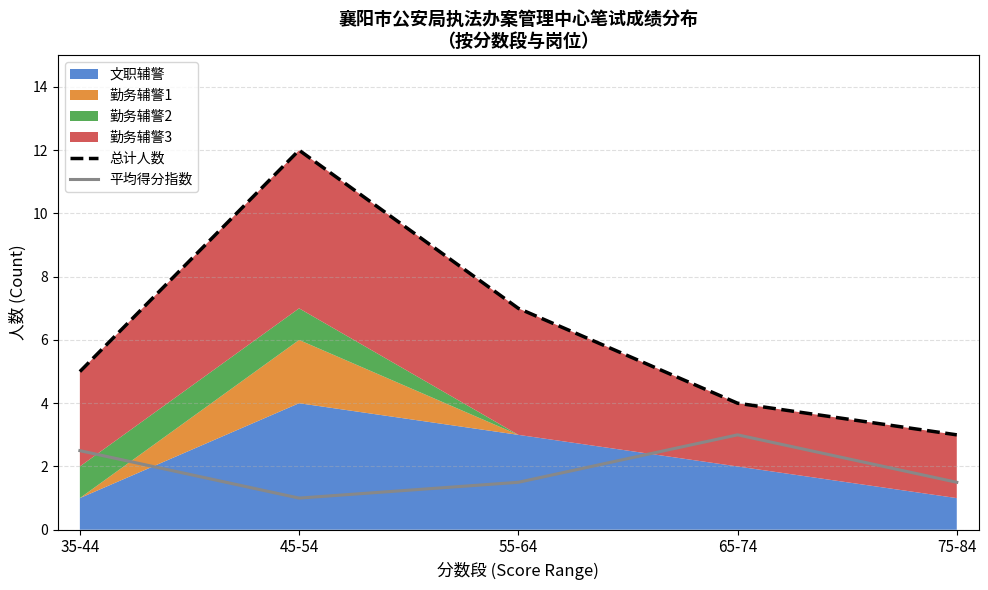

What is the maximum value shown in the chart?

12.0